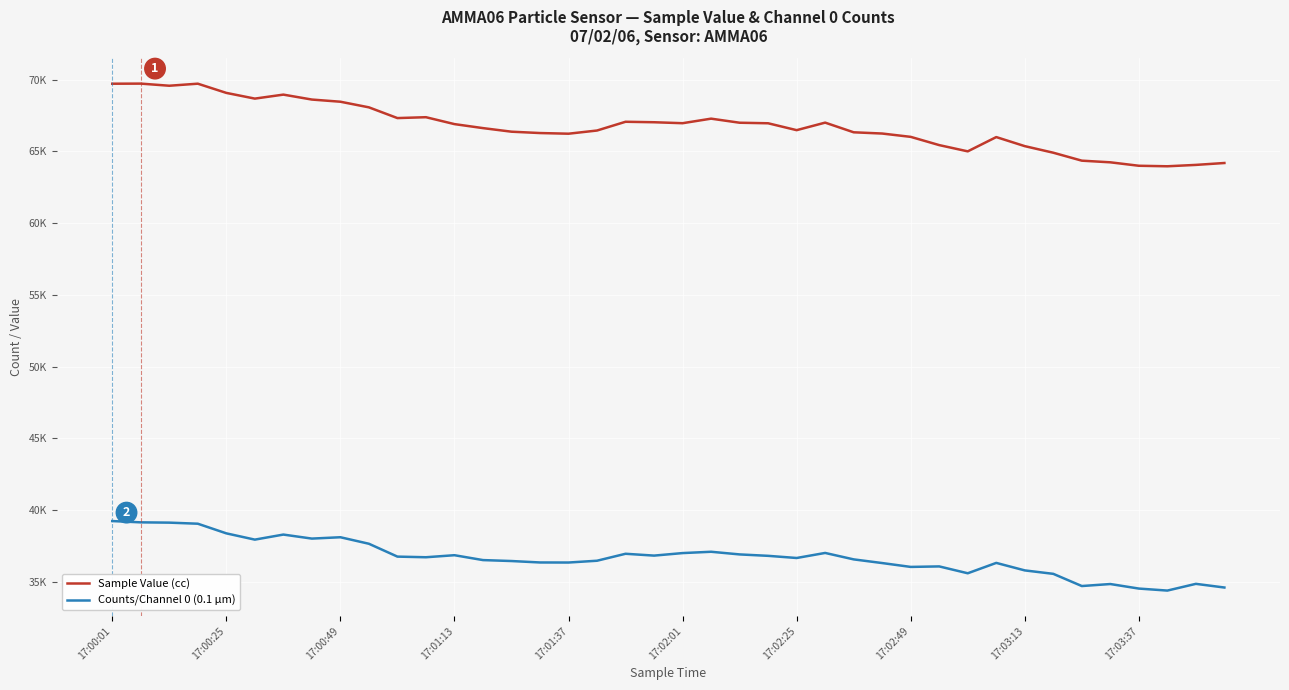

Does the chart display data point markers on the line(s)?

No